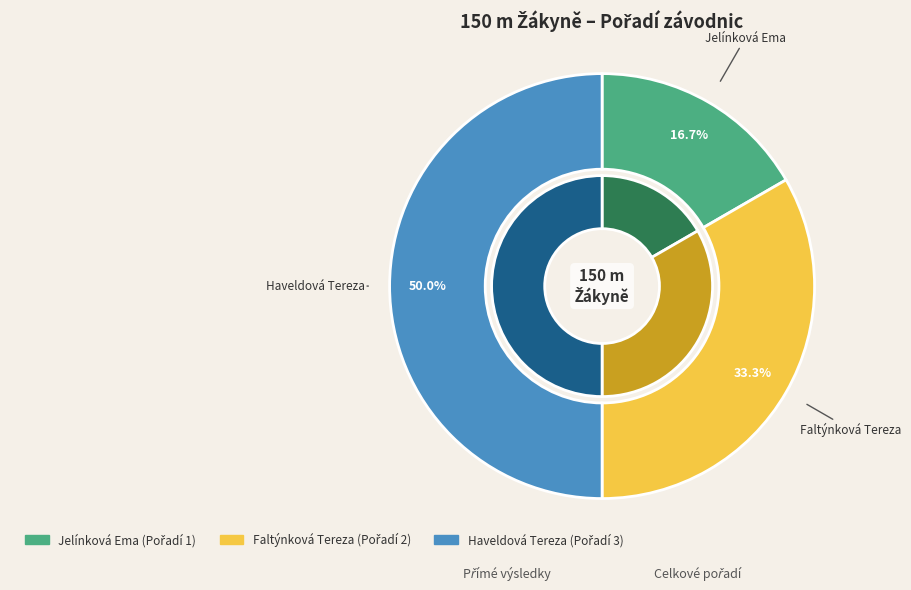

Rank the categories by value from lowest to highest.

Jelínková Ema, Faltýnková Tereza, Haveldová Tereza